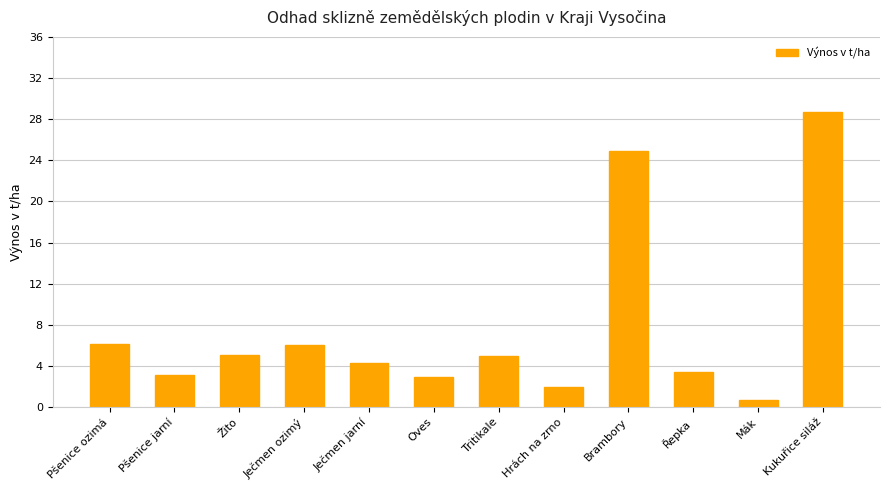

What is the label of the 12th bar from the right?

Pšenice ozimá